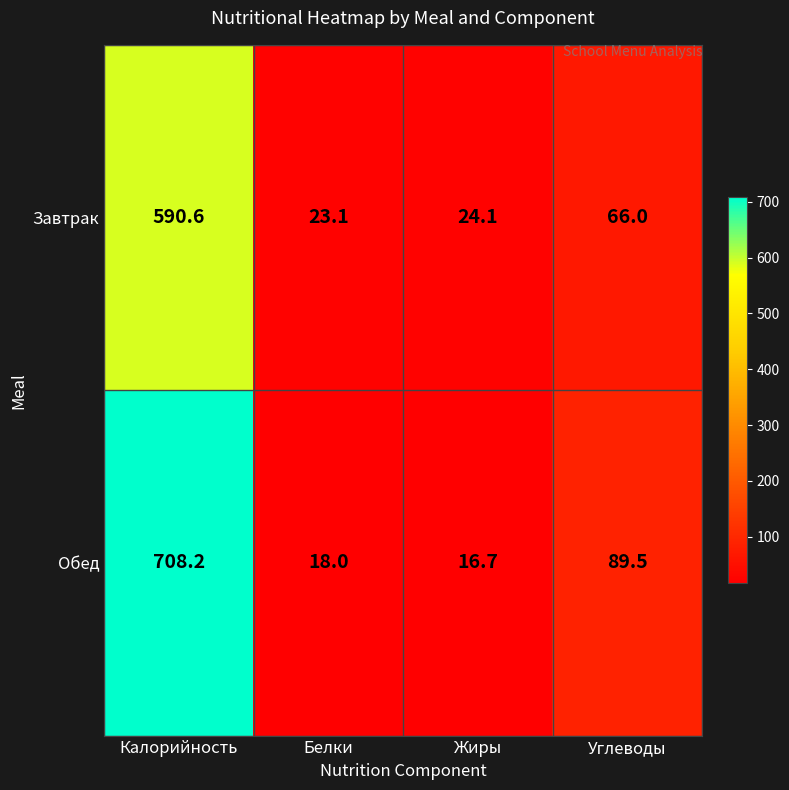

Reading left to right, extract all data points from this chart.

Завтрак: 590.6	23.1	24.1	66.0
Обед: 708.2	18.0	16.7	89.5